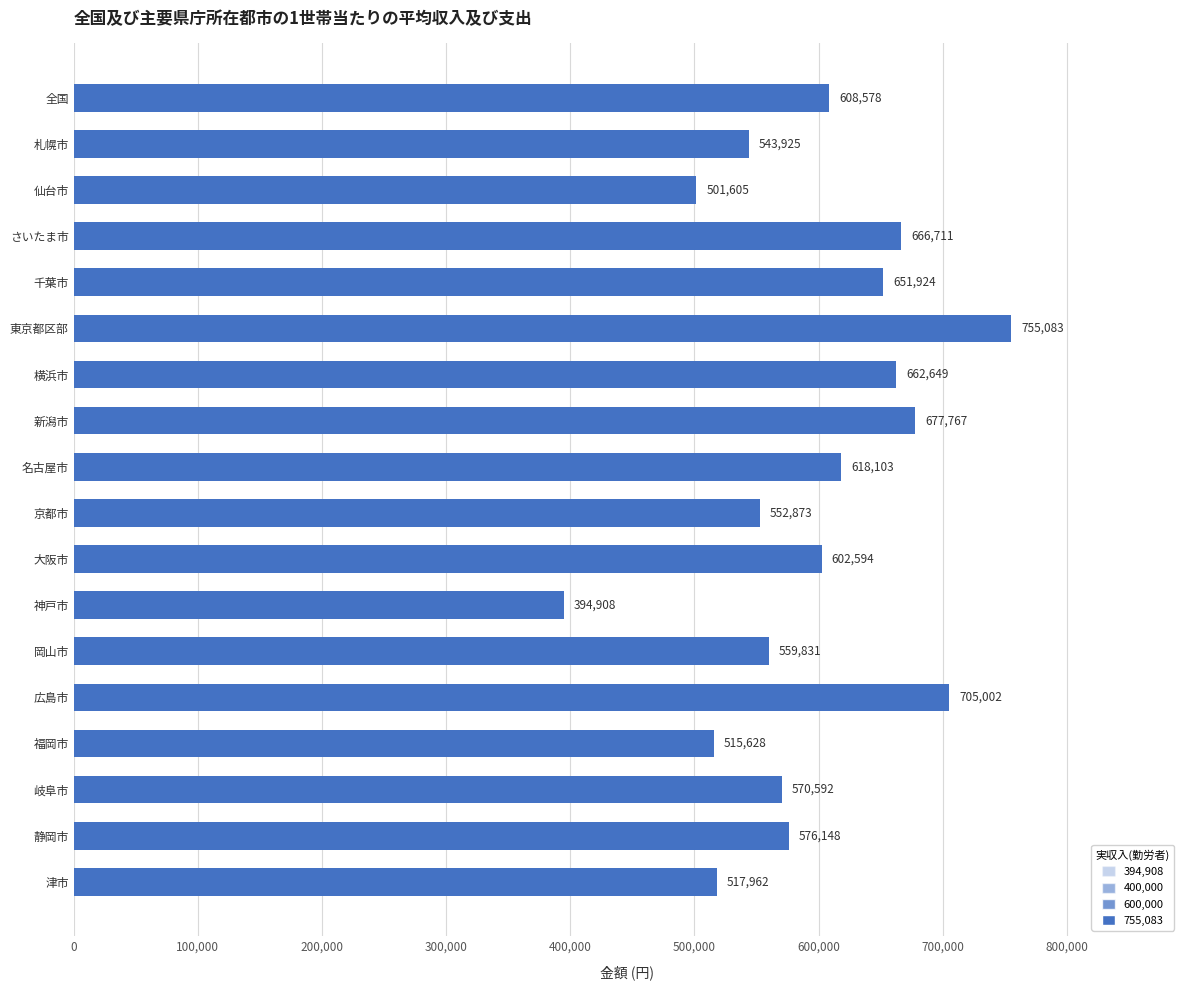

Which label corresponds to the largest value in the chart?

東京都区部